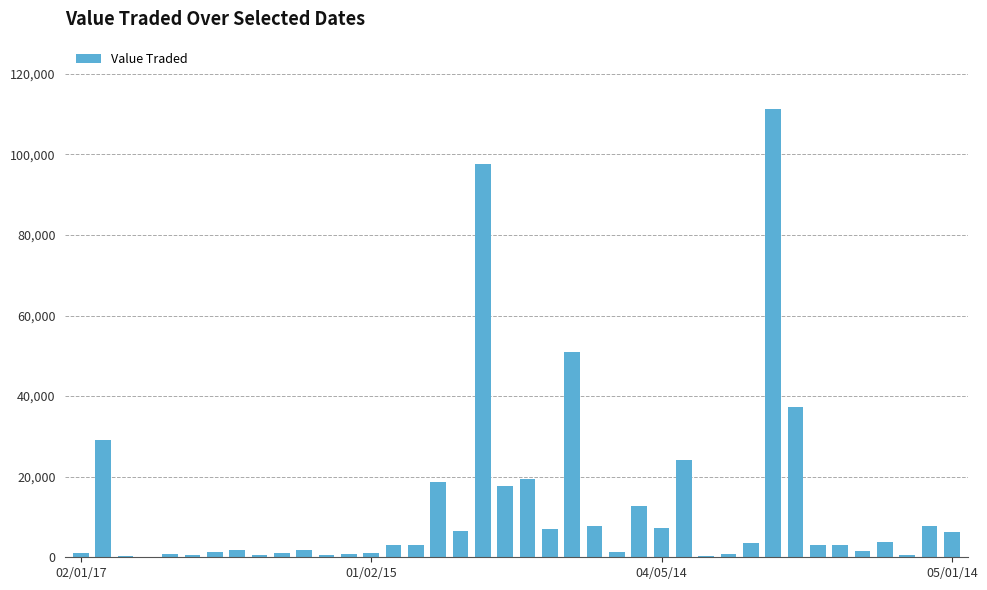

What is the sum of all values?

497641